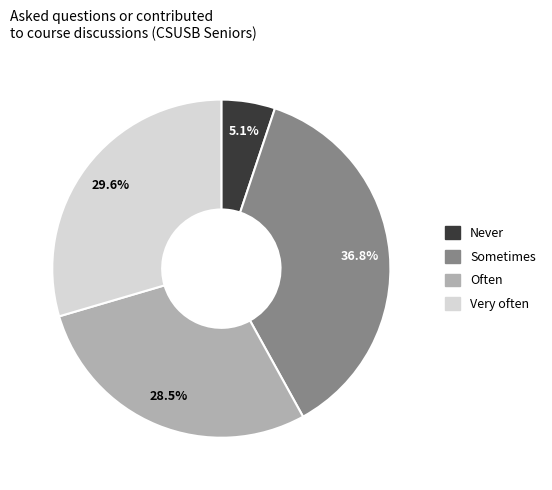

Combined, do Very often and Often account for over 50%?

Yes